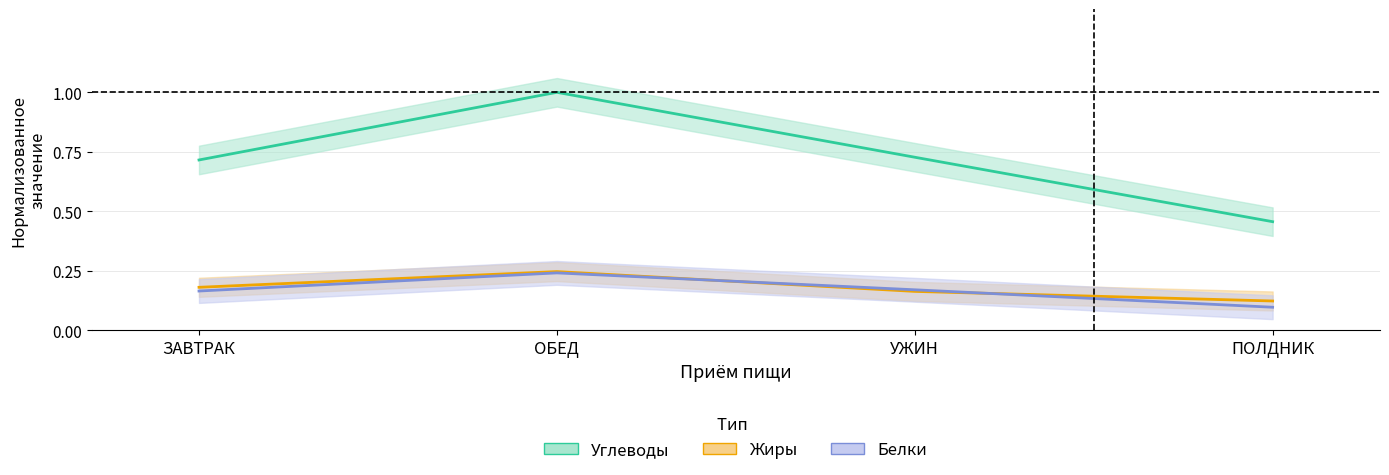

True or false: Белки has a value of 0.2 at ЗАВТРАК.

True